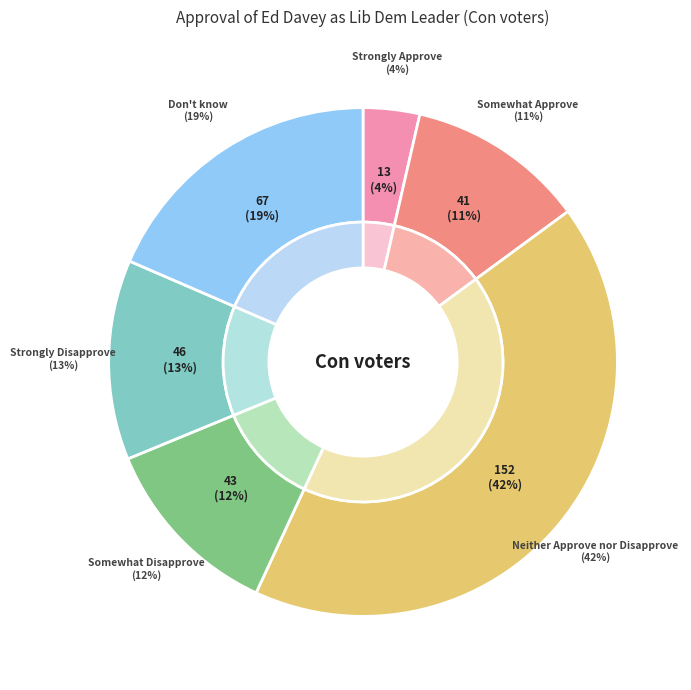

How many segments does this pie chart have?

6